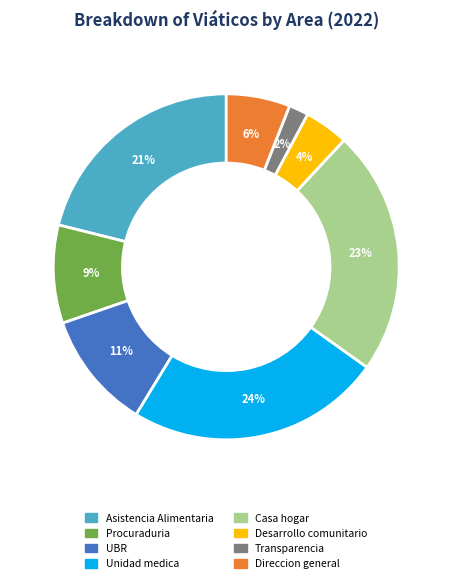

Is there a majority slice in this chart?

No